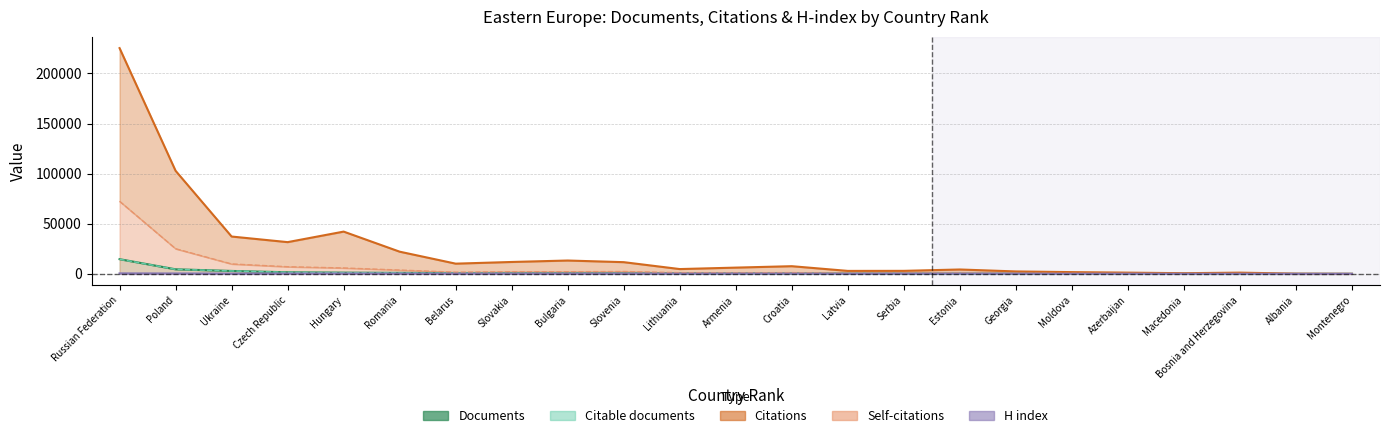

What is the average value of the Documents series?

1317